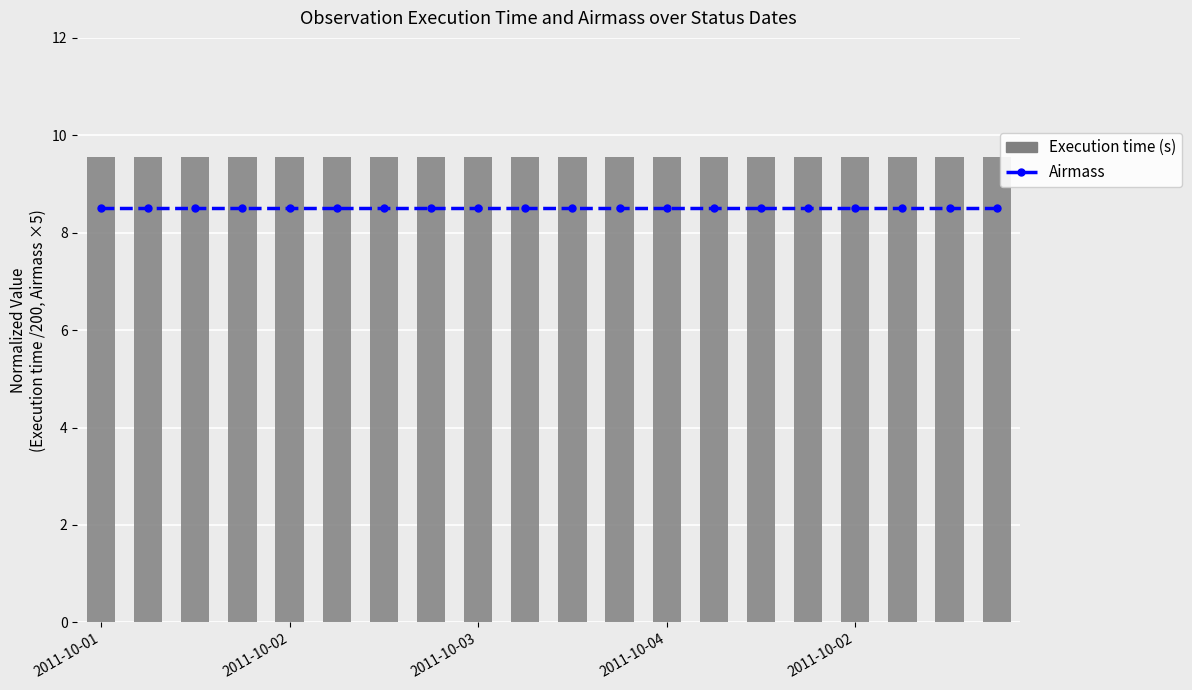

Which has a higher value, 2011-10-02 or 2011-10-02?

2011-10-02